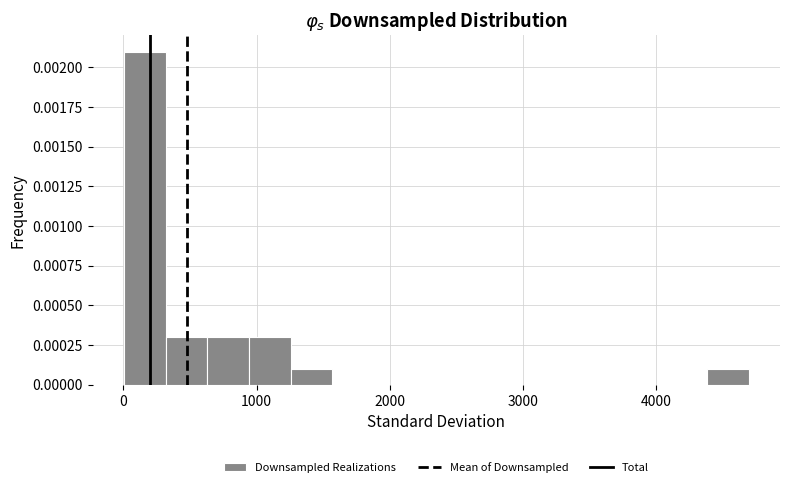

Around what value on the x-axis is the tallest bar? Give the approximate position of its centre, as read against the axis.

200